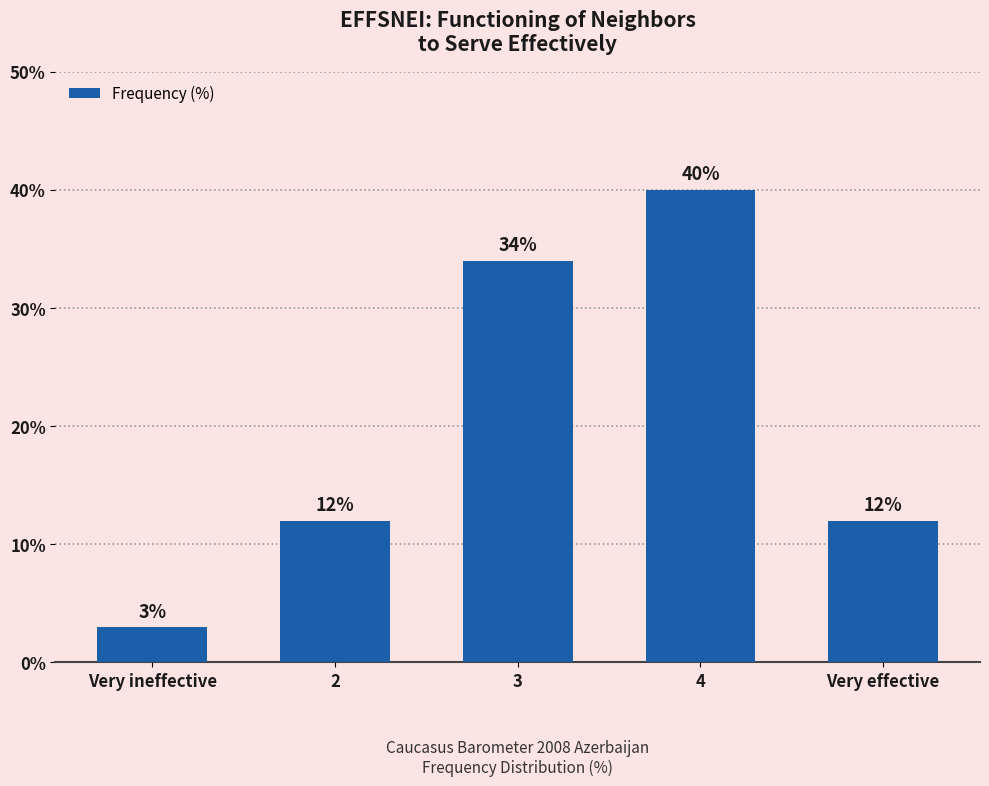

What is the difference between the maximum and minimum values?

37